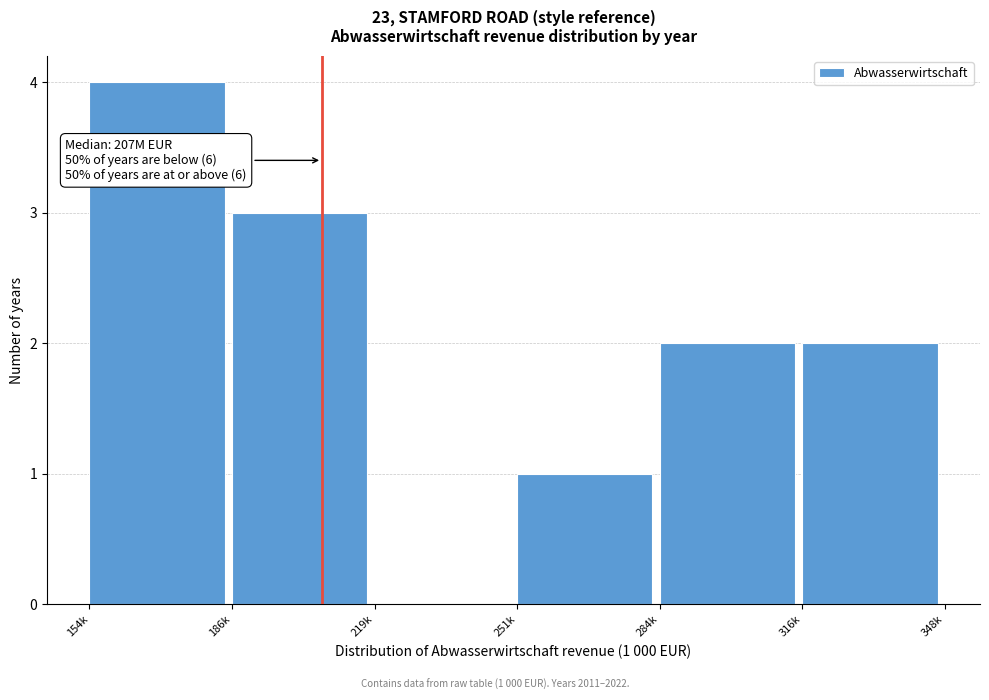

Reading left to right, transcribe all the data shown in this chart.

154k=4	186k=3	219k=0	251k=1	284k=2	316k=2